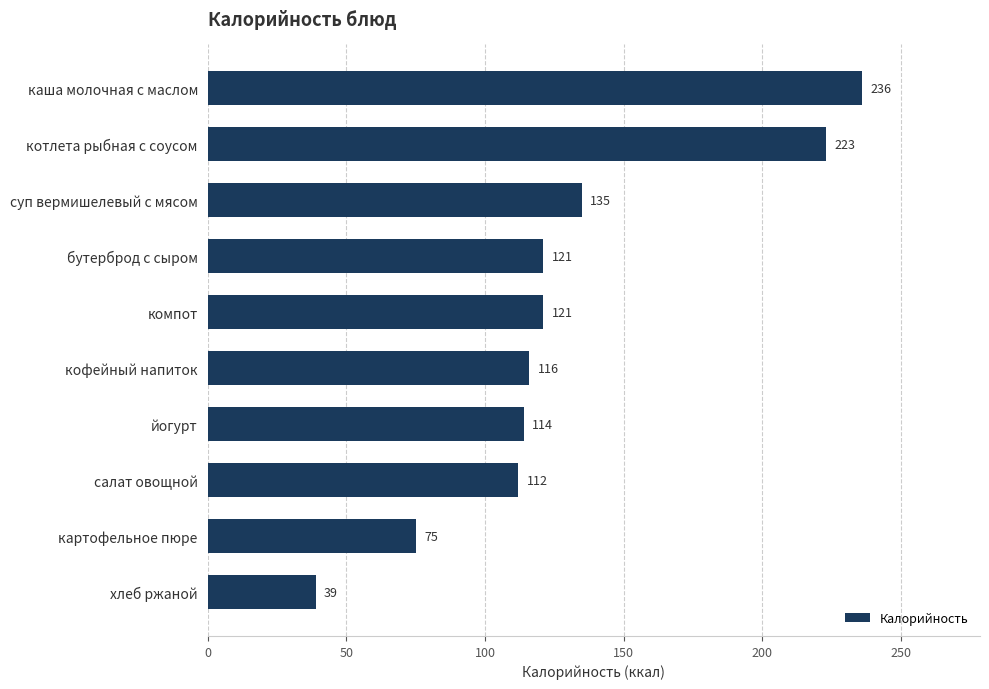

Reading top to bottom, extract all data points from this chart.

каша молочная с маслом=236	котлета рыбная с соусом=223	суп вермишелевый с мясом=135	бутерброд с сыром=121	компот=121	кофейный напиток=116	йогурт=114	салат овощной=112	картофельное пюре=75	хлеб ржаной=39